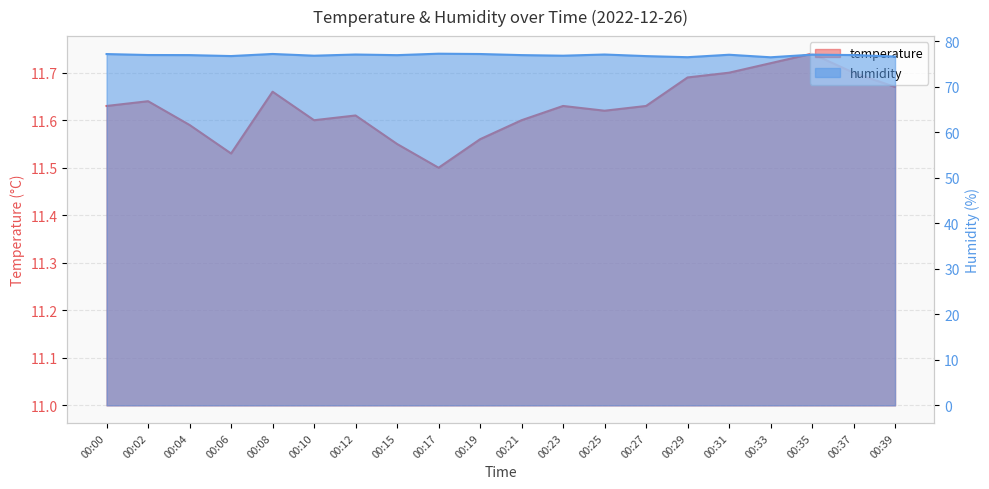

What is the maximum value for humidity?

77.3